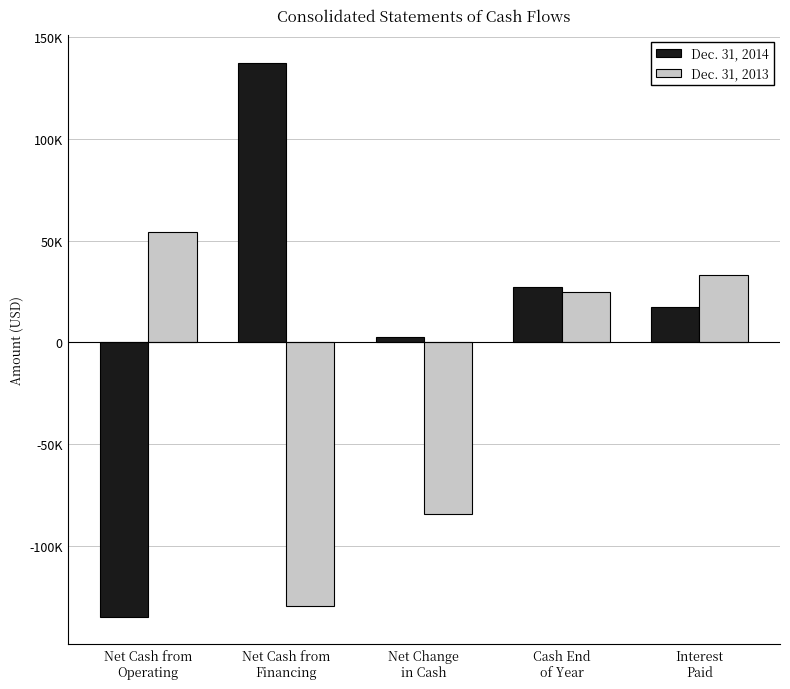

Are the bars horizontal?

No